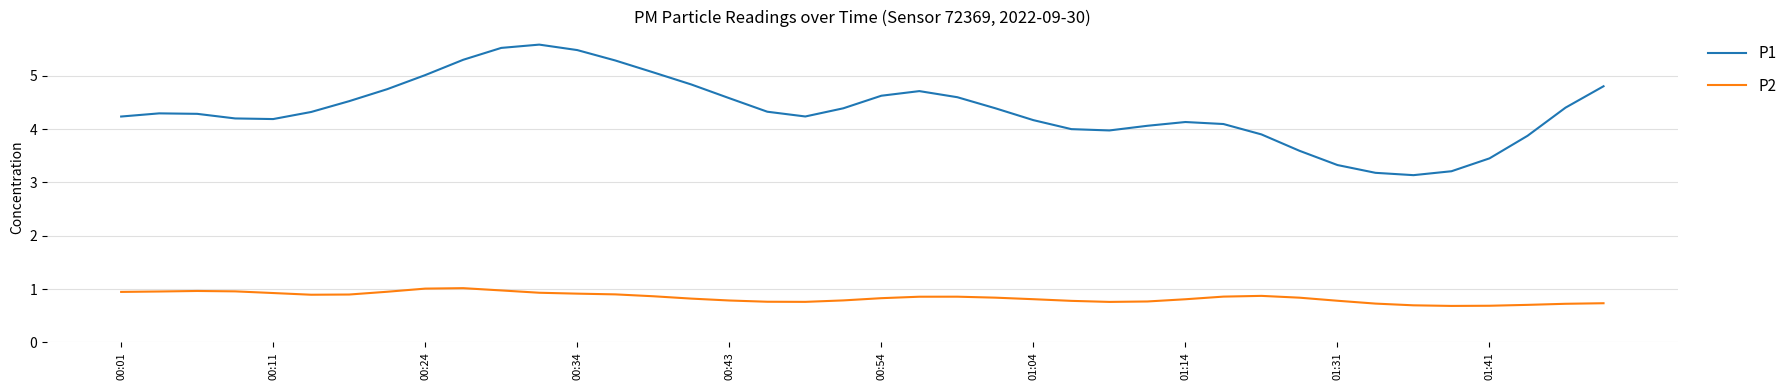

What is the difference between the maximum and minimum values in the P1 series?

2.4